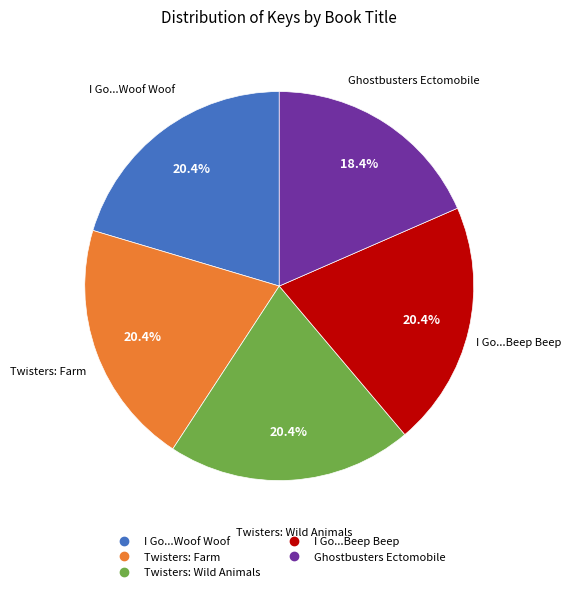

Is the sum of Twisters: Farm and Ghostbusters Ectomobile greater than half?

No